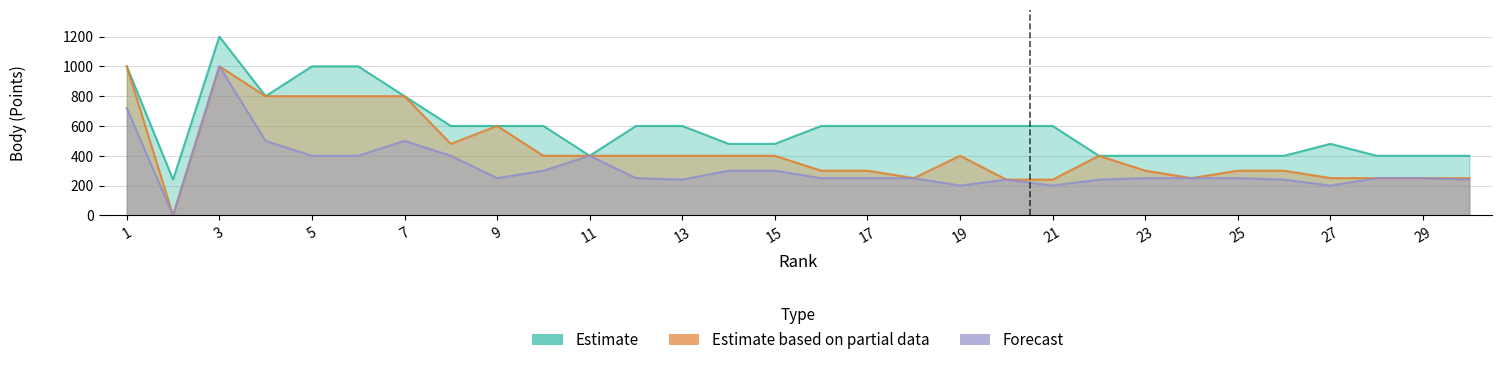

How many data points in Estimate based on partial data are less than 400?

14